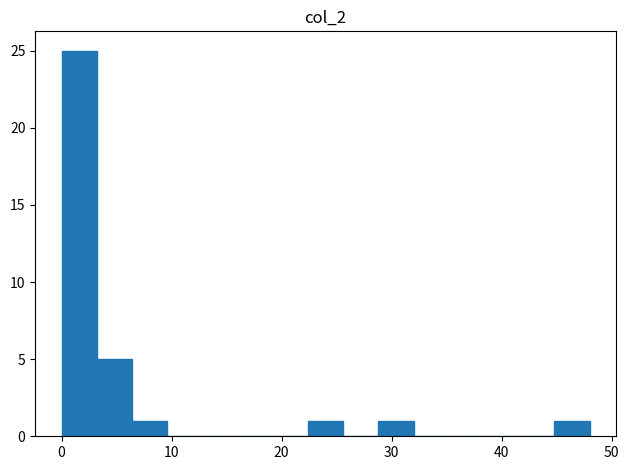

Around what value on the x-axis is the tallest bar? Give the approximate position of its centre, as read against the axis.

2